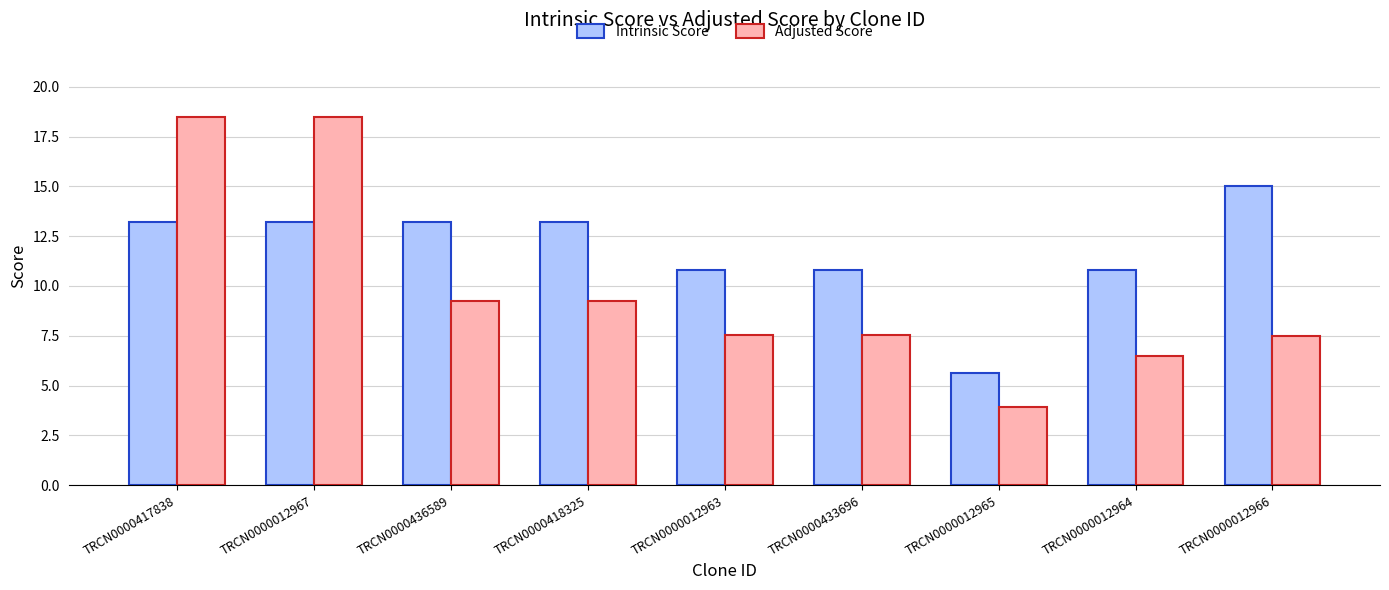

Which category has the lowest value in the Adjusted Score series?

TRCN0000012965